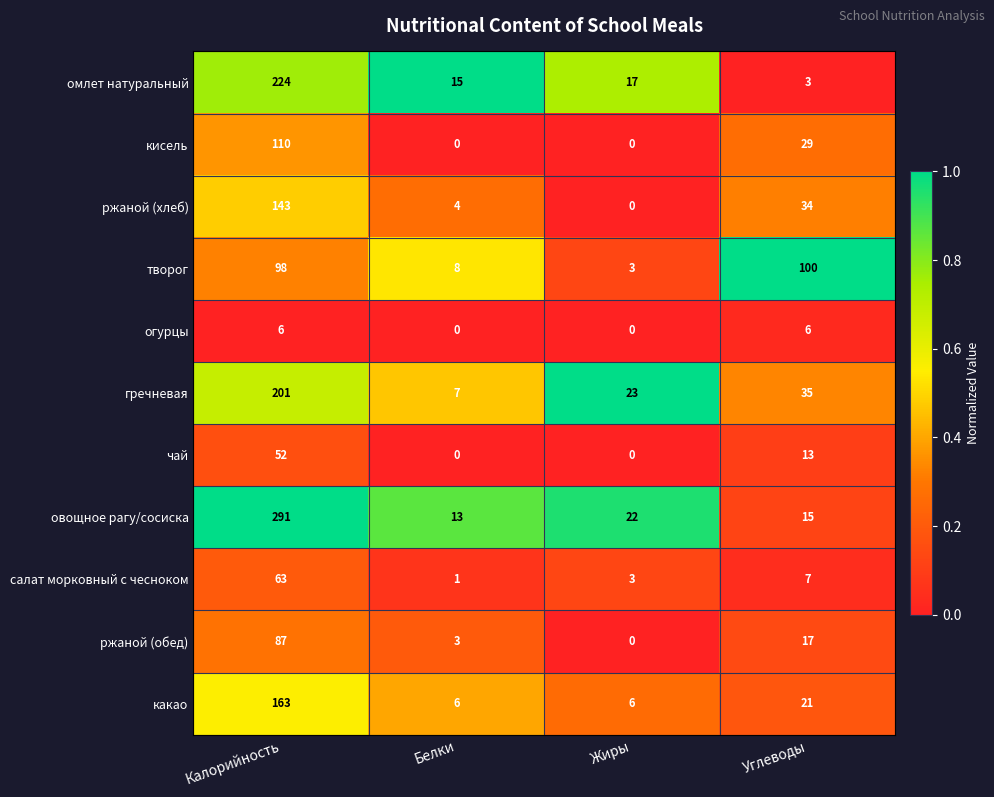

What is the maximum value shown in the chart?

291